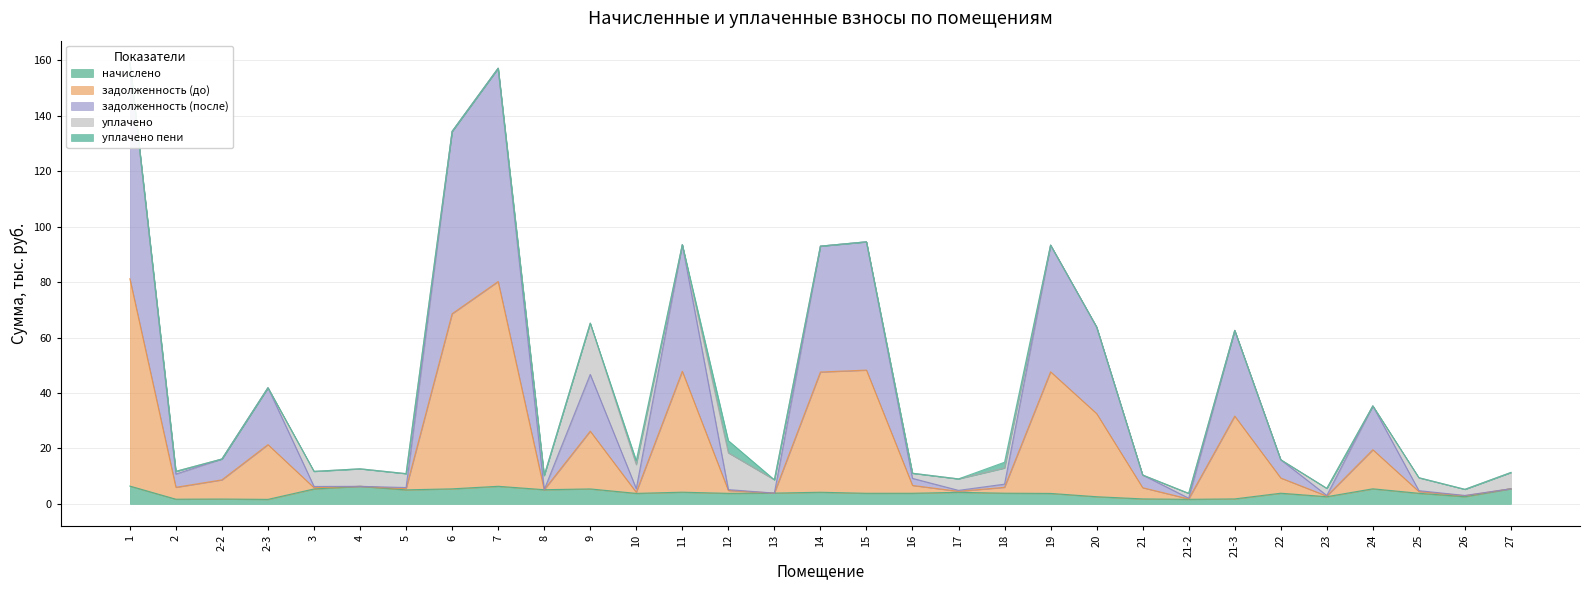

The value of начислено at 27 is 5.5. True or false?

True